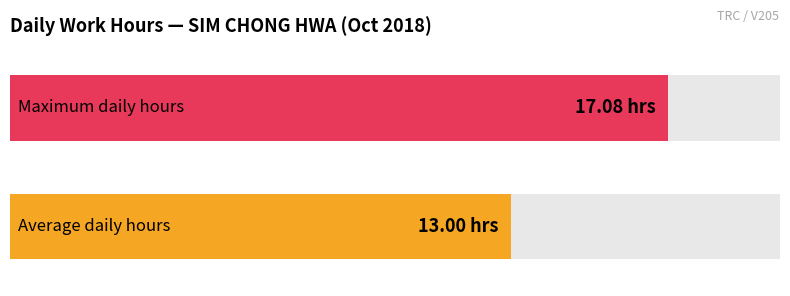

What is the maximum value shown in the chart?

17.1